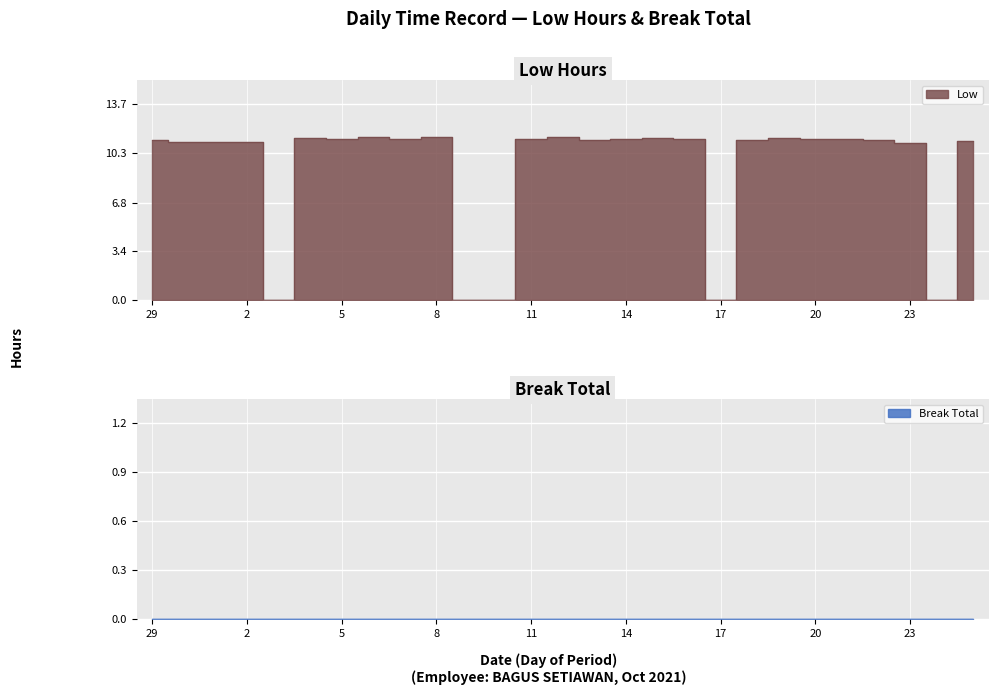

Between 16 and 12, which is larger?

12